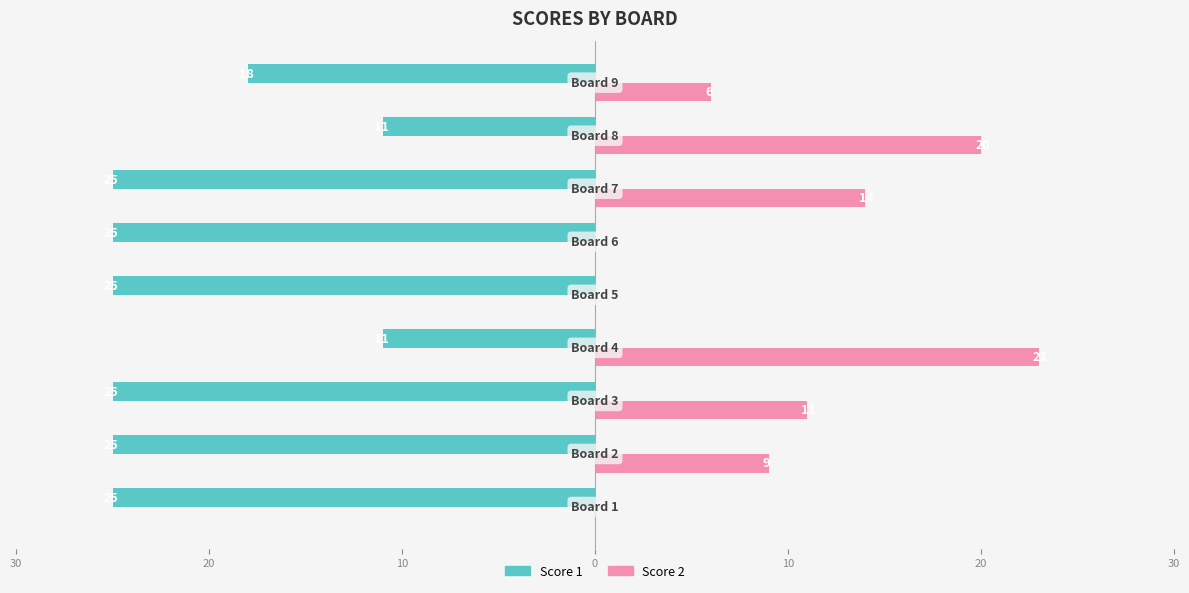

What are all the series names shown in the legend?

Score 1, Score 2